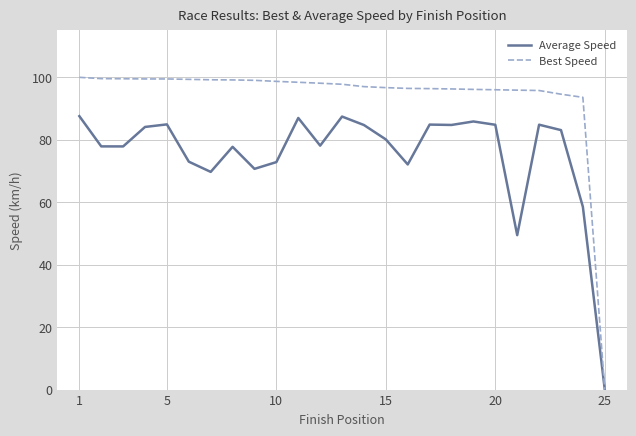

What is the highest value of the Best Speed series?

100.0